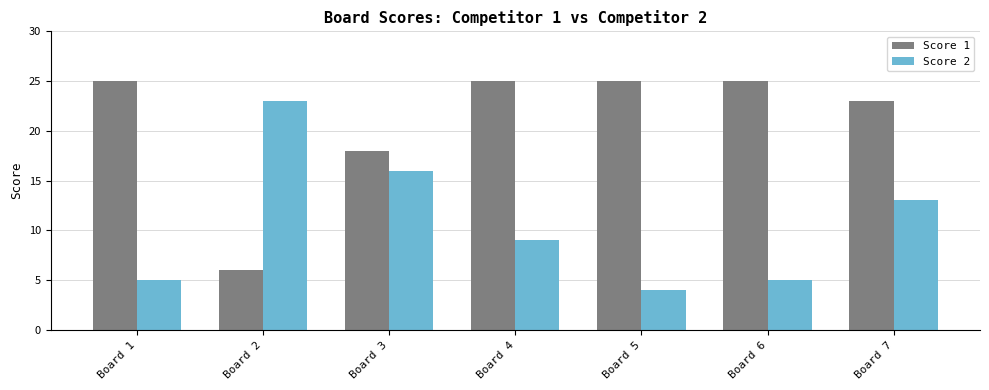

What is the value of the Score 1 bar at the 3rd from the left?

18